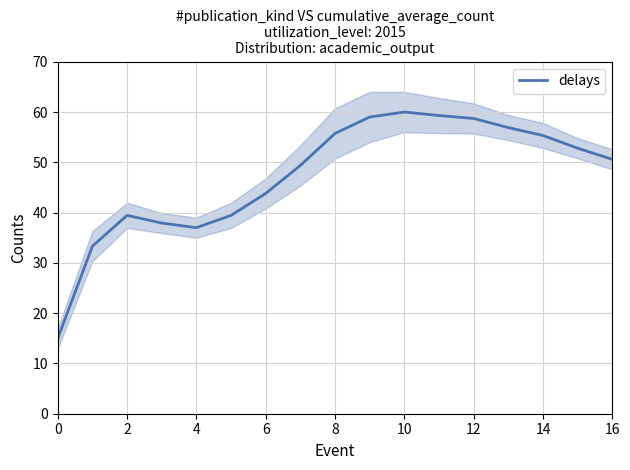

Reading left to right, extract all data points from this chart.

15.0	33.3	39.4	37.9	37.0	39.4	43.8	49.4	55.7	59.0	60.0	59.3	58.7	56.9	55.3	52.8	50.6